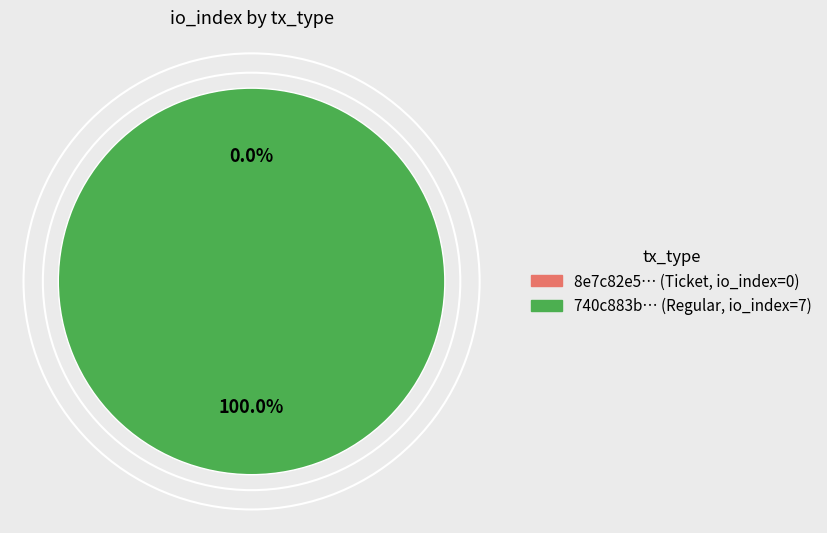

How many slices are in this pie chart?

2